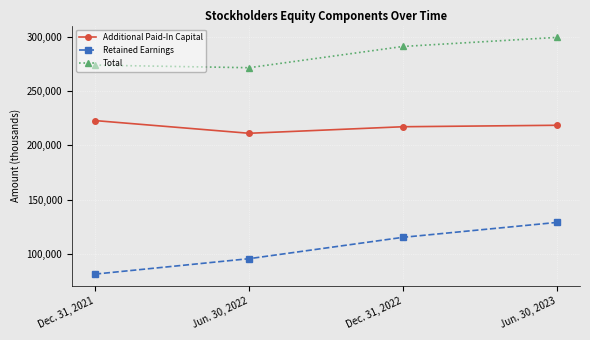

What is the difference between the second highest and minimum values in the Retained Earnings series?

33938